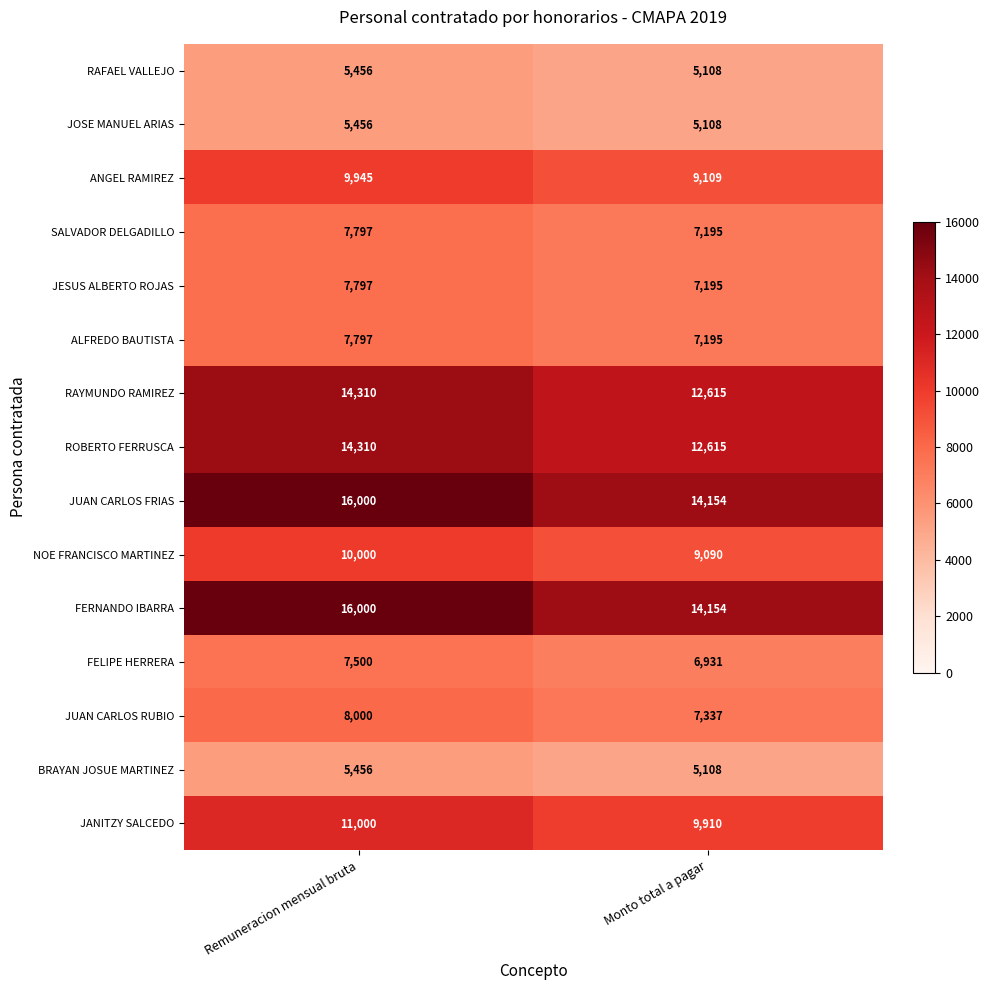

Reading right to left, extract all data points from this chart.

RAFAEL VALLEJO: 5108	5456
JOSE MANUEL ARIAS: 5108	5456
ANGEL RAMIREZ: 9109	9945
SALVADOR DELGADILLO: 7195	7797
JESUS ALBERTO ROJAS: 7195	7797
ALFREDO BAUTISTA: 7195	7797
RAYMUNDO RAMIREZ: 12615	14310
ROBERTO FERRUSCA: 12615	14310
JUAN CARLOS FRIAS: 14154	16000
NOE FRANCISCO MARTINEZ: 9090	10000
FERNANDO IBARRA: 14154	16000
FELIPE HERRERA: 6931	7500
JUAN CARLOS RUBIO: 7337	8000
BRAYAN JOSUE MARTINEZ: 5108	5456
JANITZY SALCEDO: 9910	11000